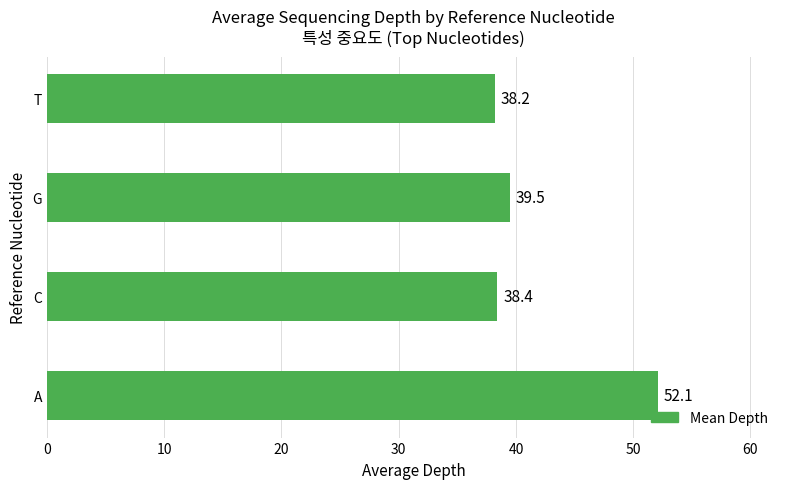

How many distinct data groups are displayed?

1